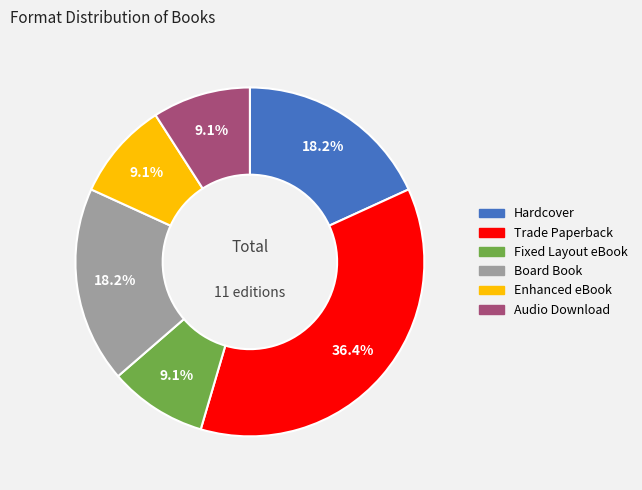

Is there a majority slice in this chart?

No